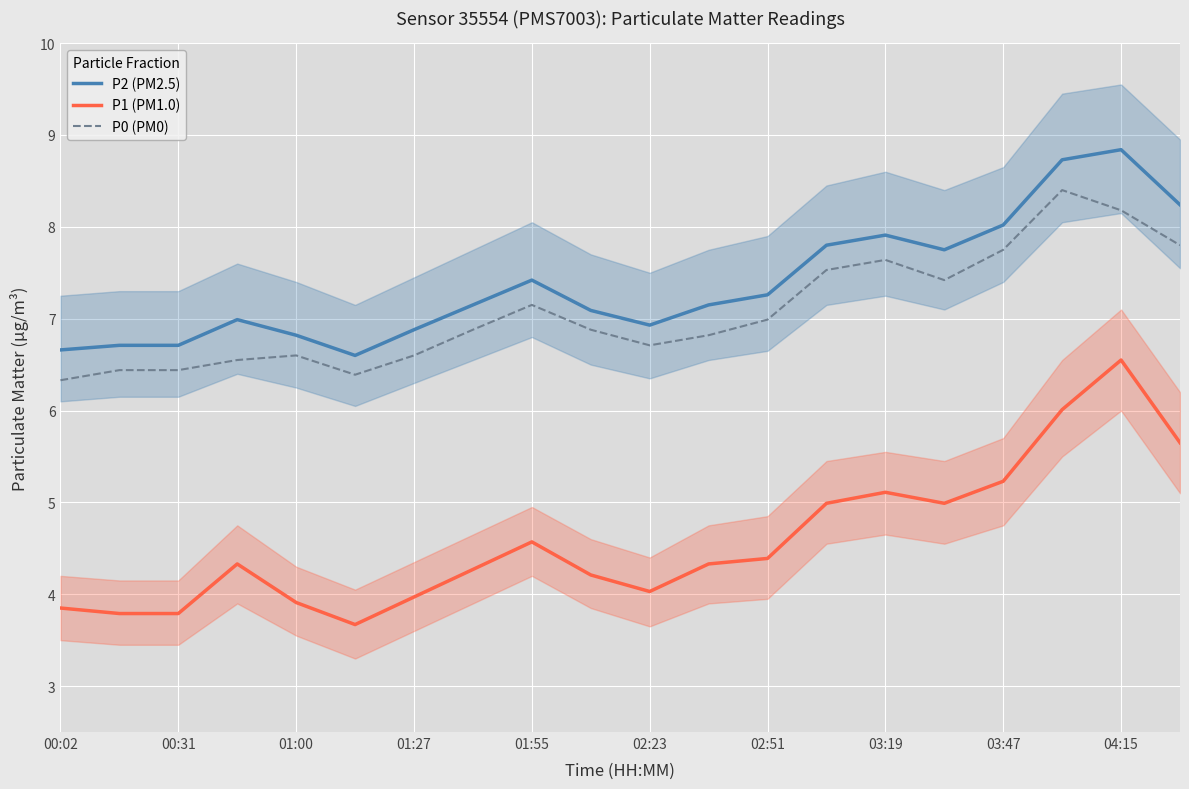

What is the lowest value of the P1 (PM1.0) series?

3.7